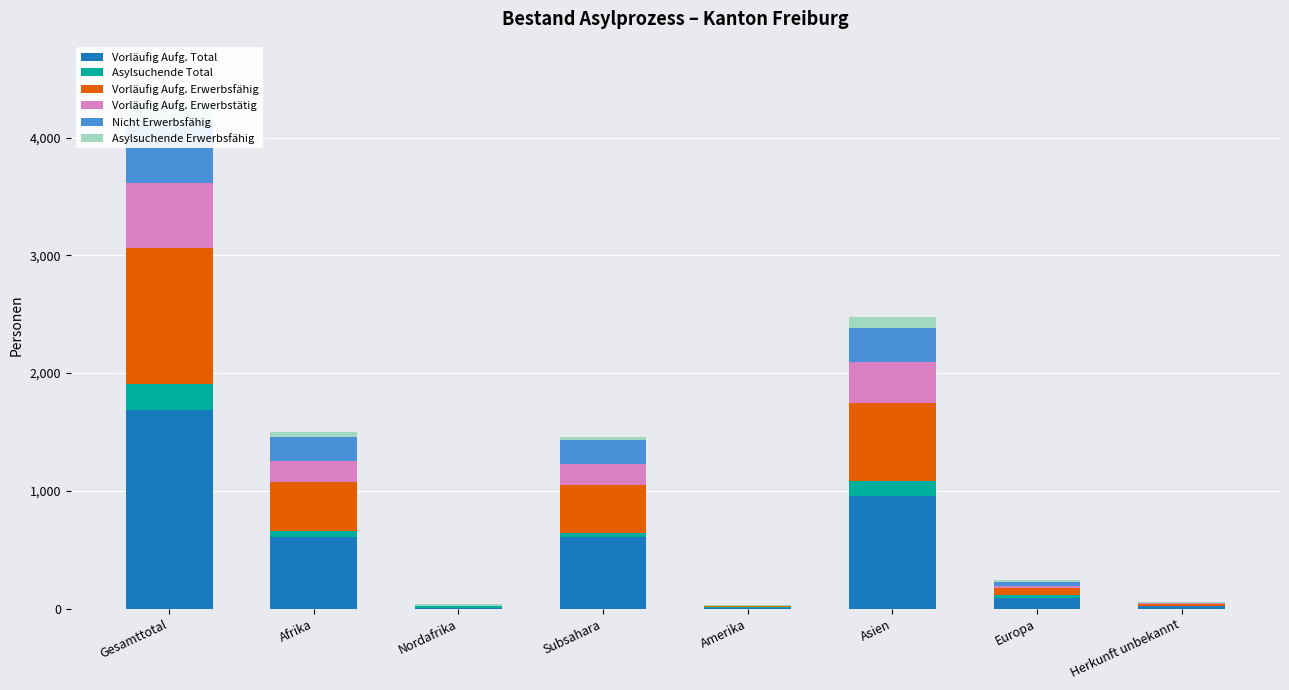

The Nicht Erwerbsfähig series shows 159 at Asien. True or false?

False